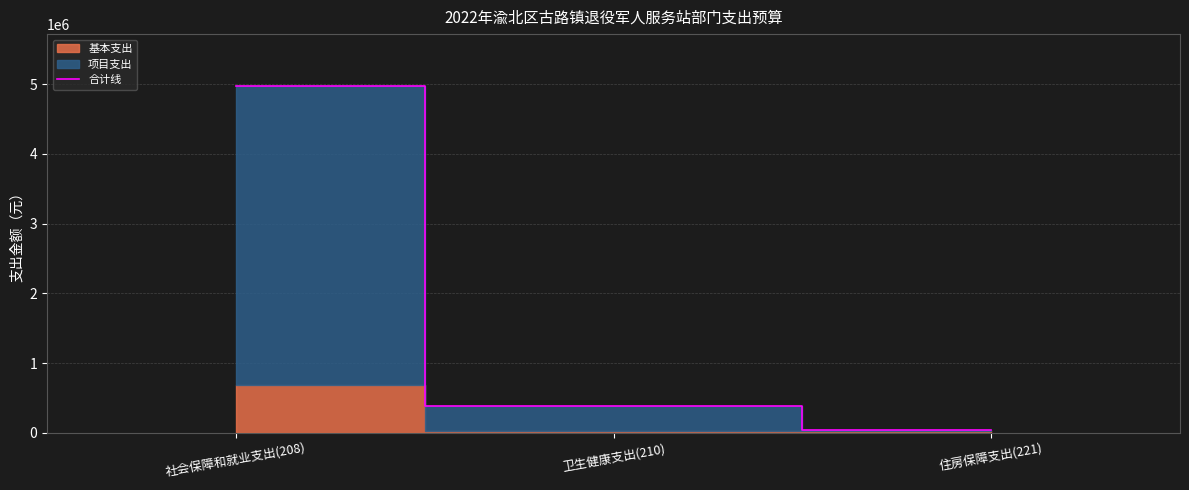

What is the value of the 2nd point from the left?

383025.6